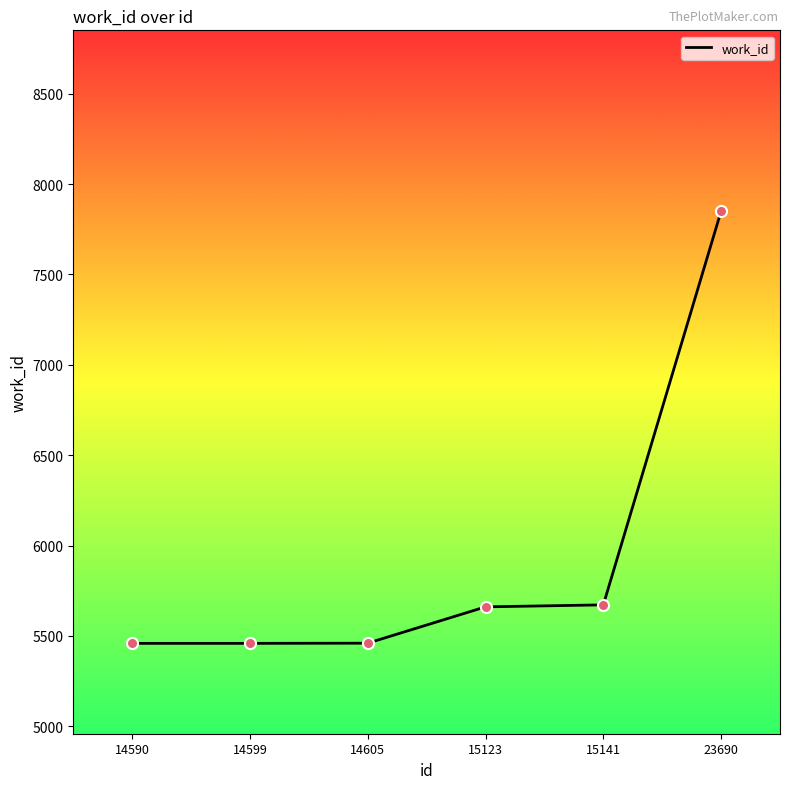

Approximately how many times larger is the value at 23690 compared to 14599?

1.4